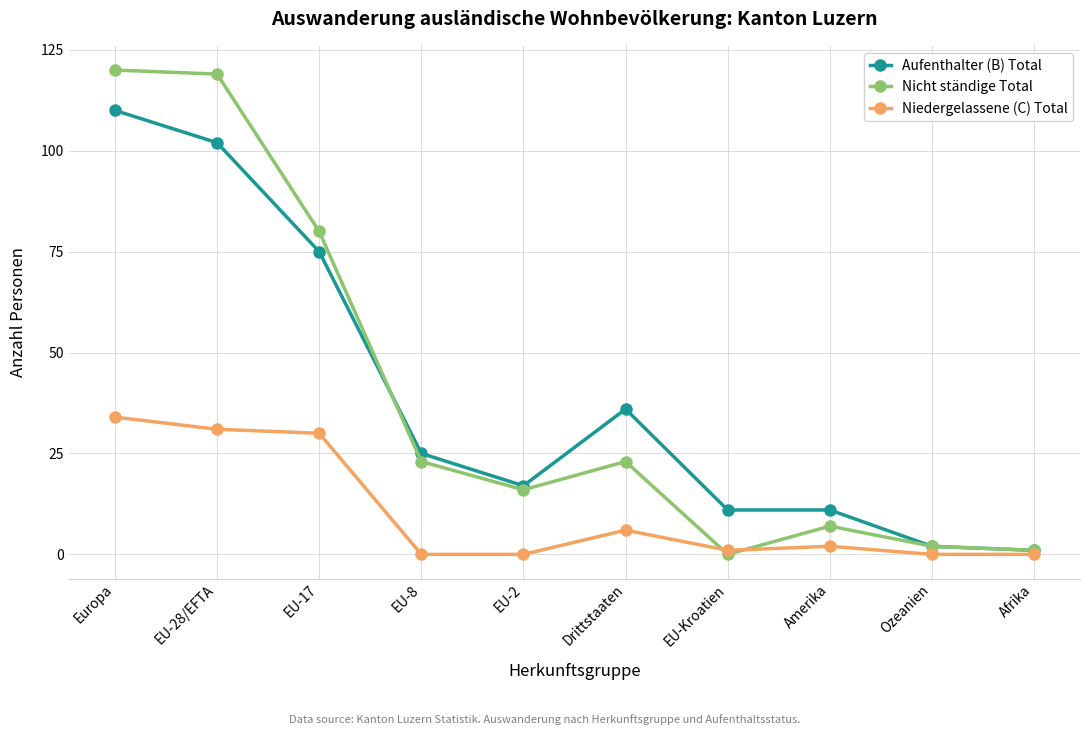

What is the value of the Aufenthalter (B) Total point at the 1st from the left?

110